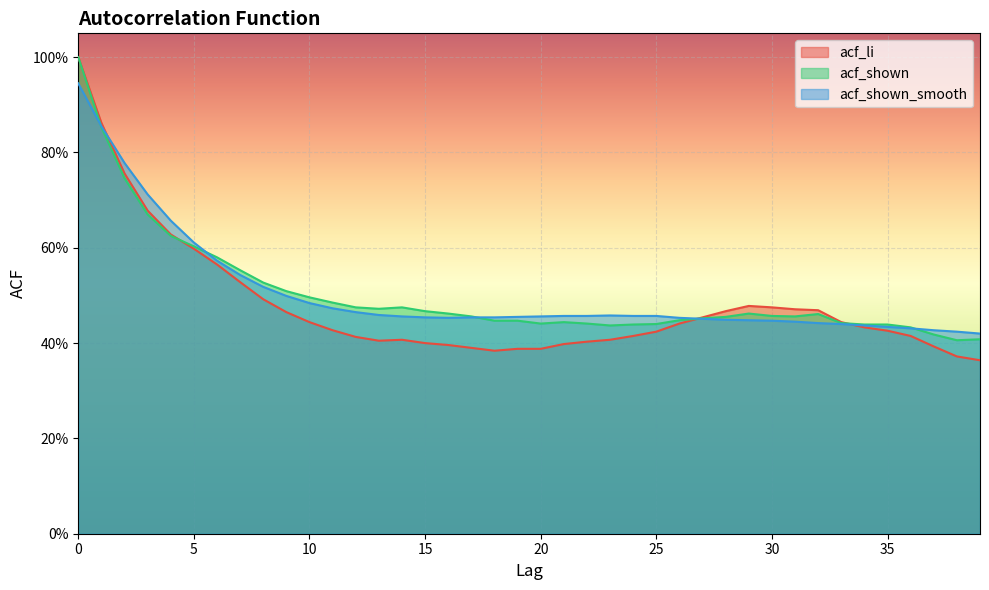

At which category does acf_li reach its first local valley?

13